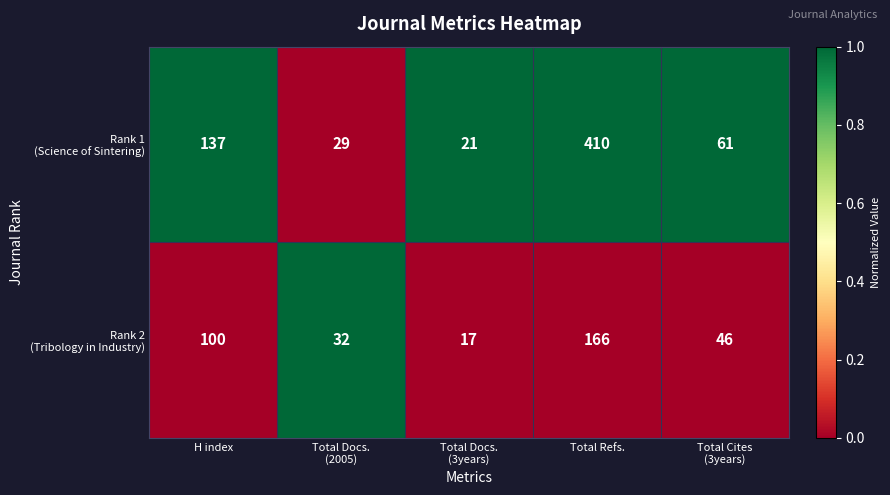

What is the greatest value displayed?

410